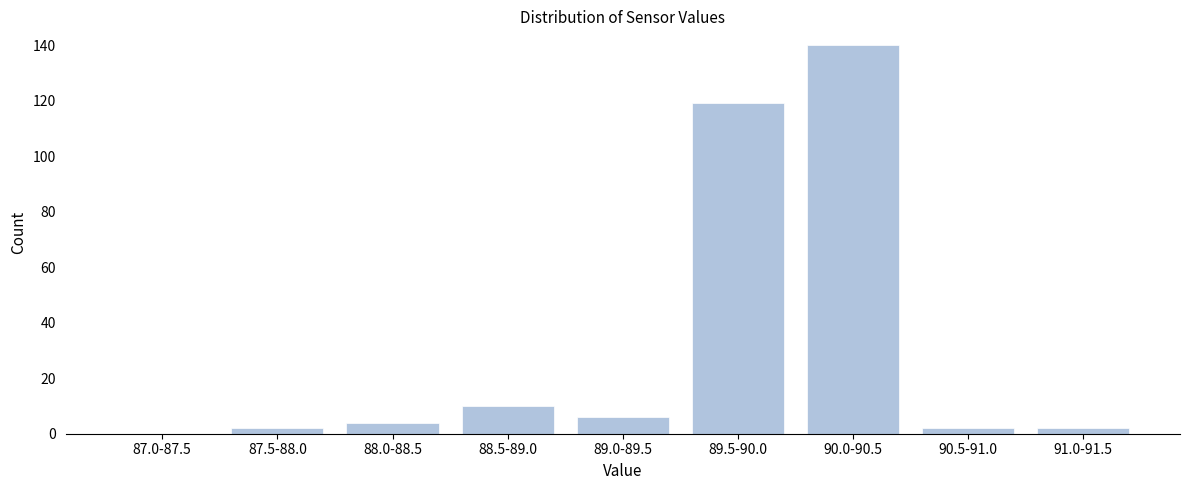

Reading left to right, transcribe all the data shown in this chart.

87.0-87.5=0	87.5-88.0=2	88.0-88.5=4	88.5-89.0=10	89.0-89.5=6	89.5-90.0=119	90.0-90.5=140	90.5-91.0=2	91.0-91.5=2